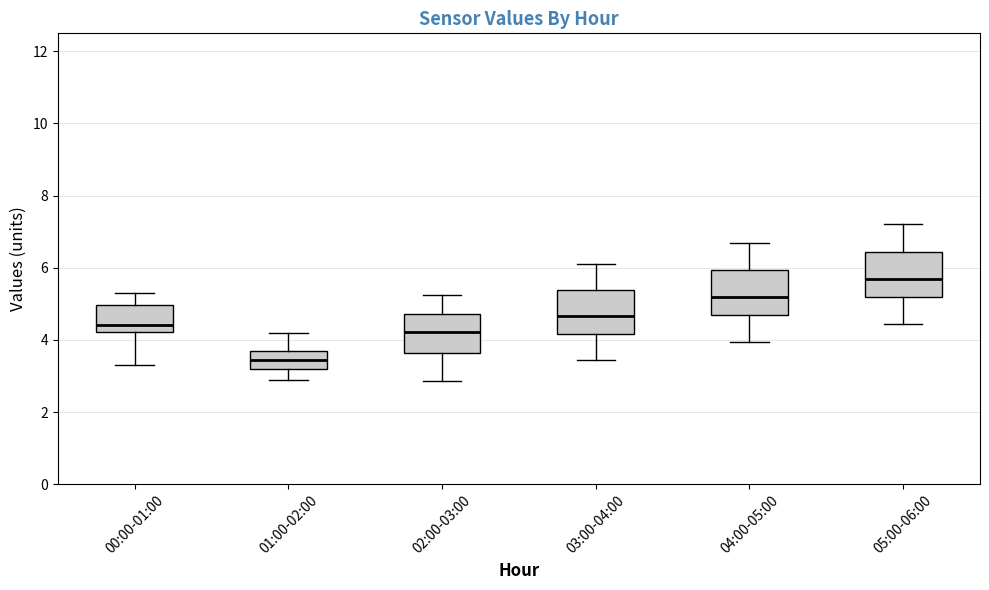

Reading left to right, transcribe this box plot: for each box, give where its median line is, the range the box spans, and where its two whiskers end, as read against the y-axis. The values are not printed on the chart, so give them approximately, as read against the axis.

00:00-01:00: median 4.4, box 4.2 to 5.0, whiskers 3.4 to 5.4
01:00-02:00: median 3.4, box 3.2 to 3.6, whiskers 3.0 to 4.2
02:00-03:00: median 4.2, box 3.6 to 4.8, whiskers 2.8 to 5.2
03:00-04:00: median 4.6, box 4.2 to 5.4, whiskers 3.4 to 6.2
04:00-05:00: median 5.2, box 4.8 to 6.0, whiskers 4.0 to 6.8
05:00-06:00: median 5.8, box 5.2 to 6.4, whiskers 4.4 to 7.2